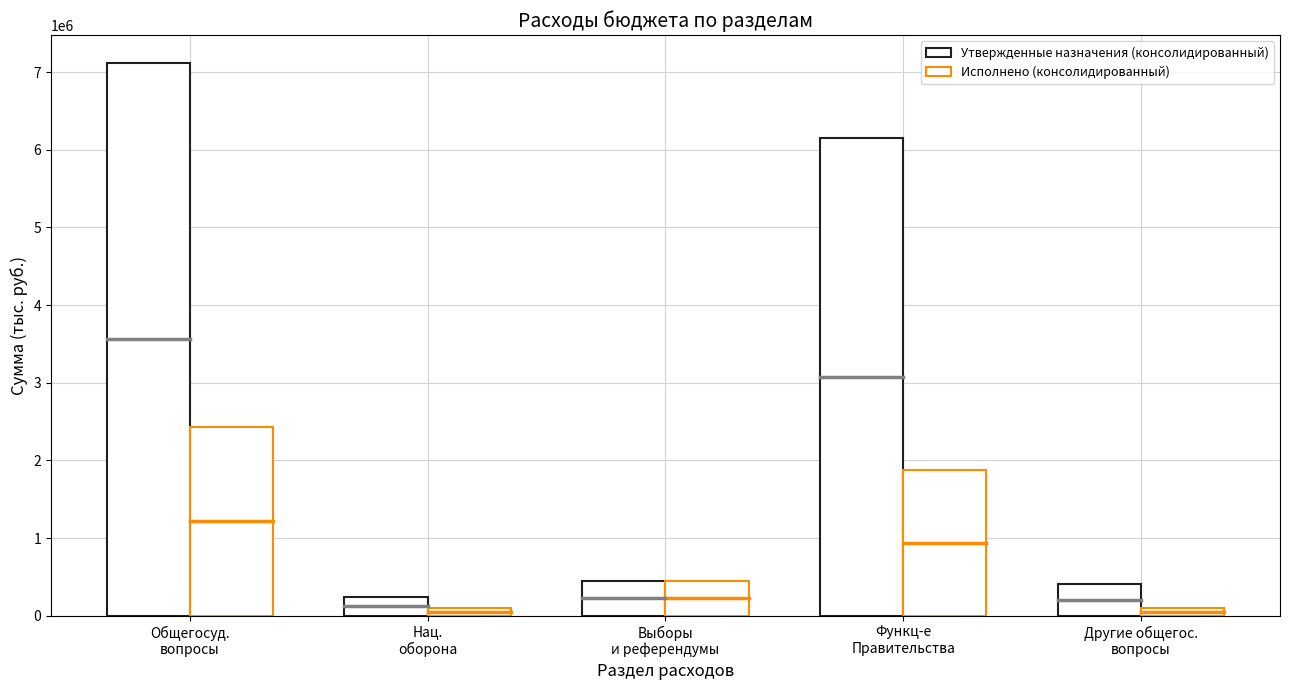

The Исполнено (консолидированный) series shows 3040111.7 at Функц-е
Правительства. True or false?

False